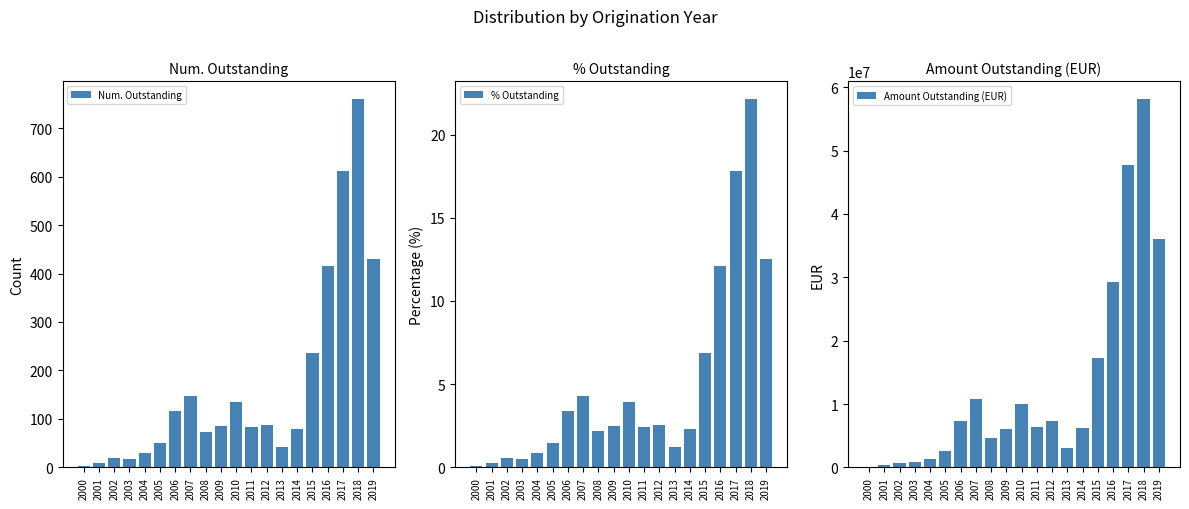

What is the maximum value for % Outstanding?

22.1